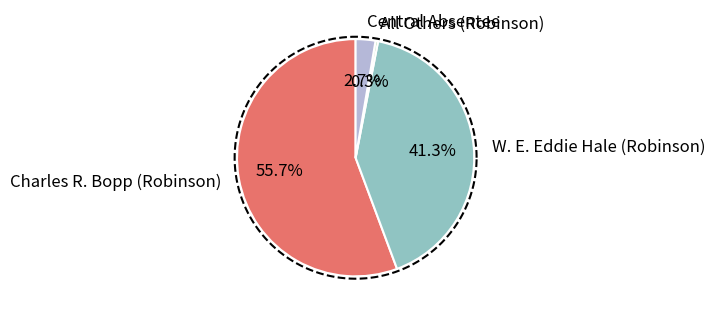

To the nearest percent, what portion does Charles R. Bopp (Robinson) represent?

56%